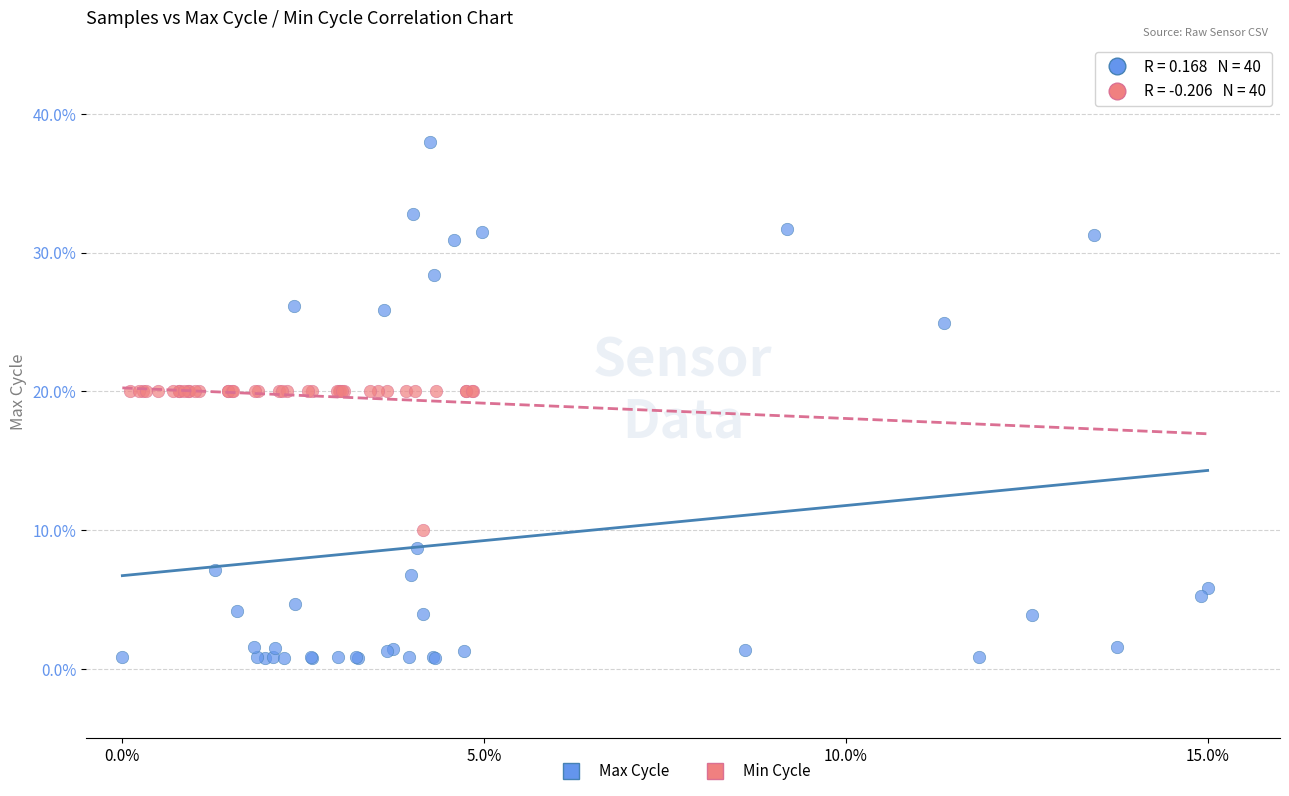

What are all the series names shown in the legend?

Max Cycle, Min Cycle